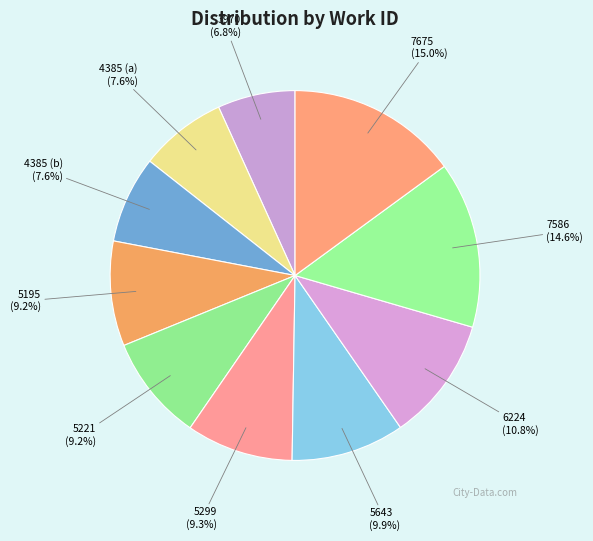

Is the sum of 5195 and 5299 greater than half?

No